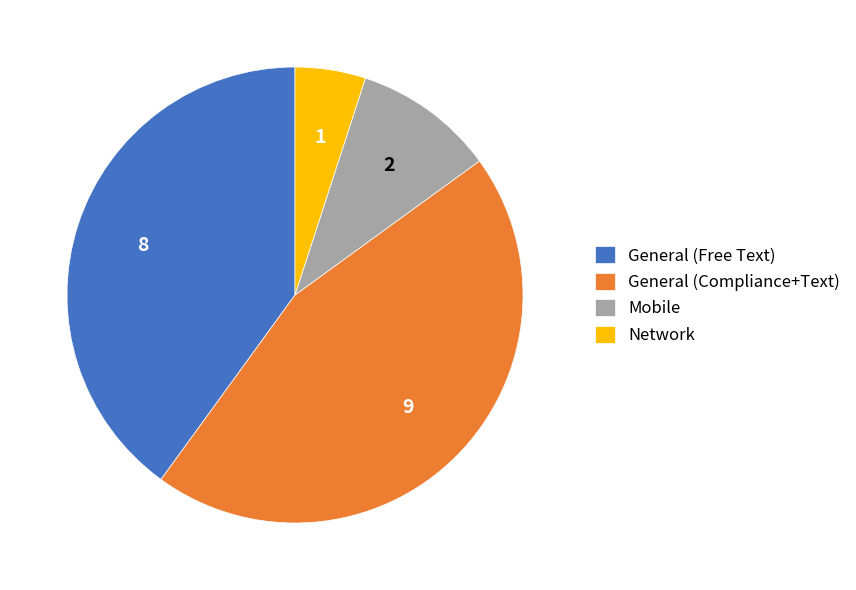

Which category has the smallest portion of the pie?

Network